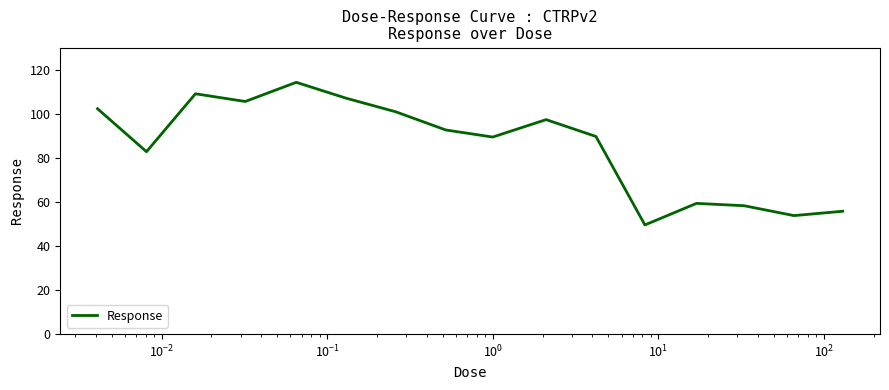

How many interior local valleys (lower than both neighbors) does the data have?

5